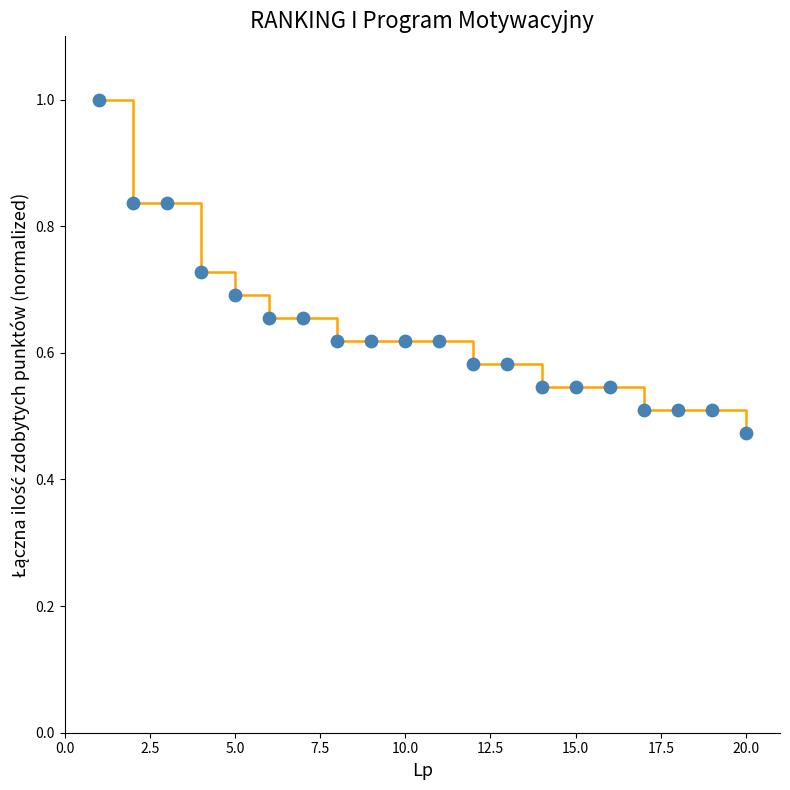

What is the greatest value displayed?

1.0